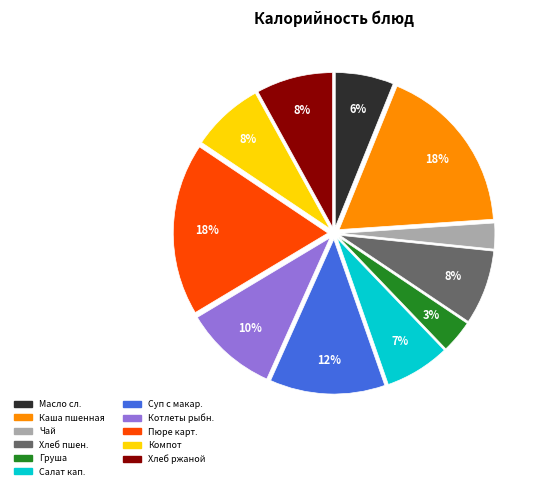

Is there any slice that represents more than half of the pie?

No